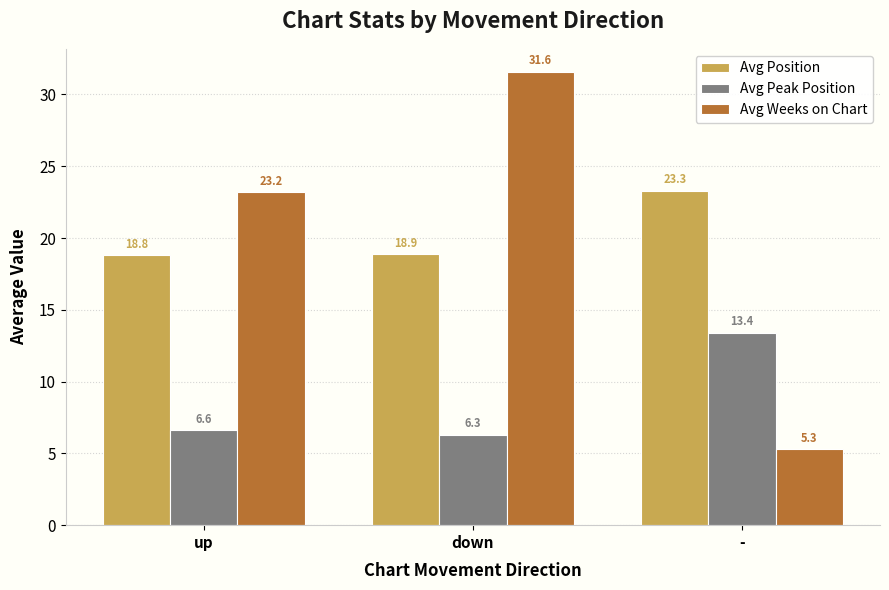

Are the bars grouped side by side (vs. stacked)?

Yes